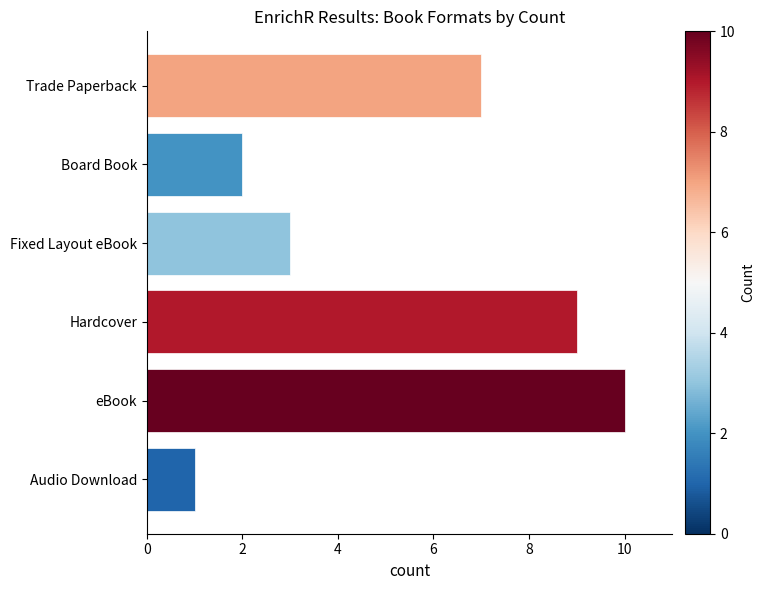

What is the maximum value shown in the chart?

10